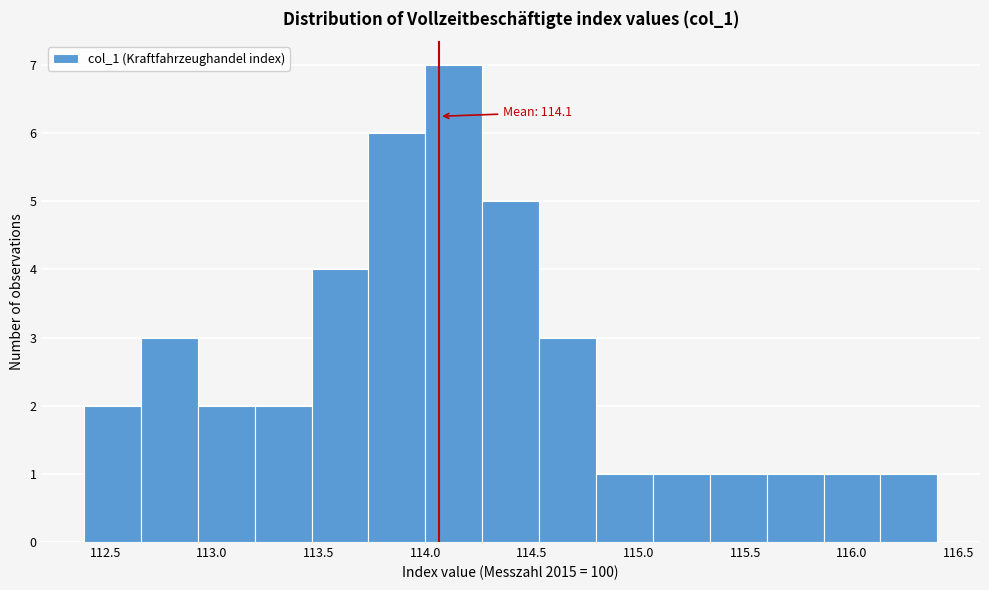

Over which range of the x-axis is the bar tallest?

114.00 to 114.25